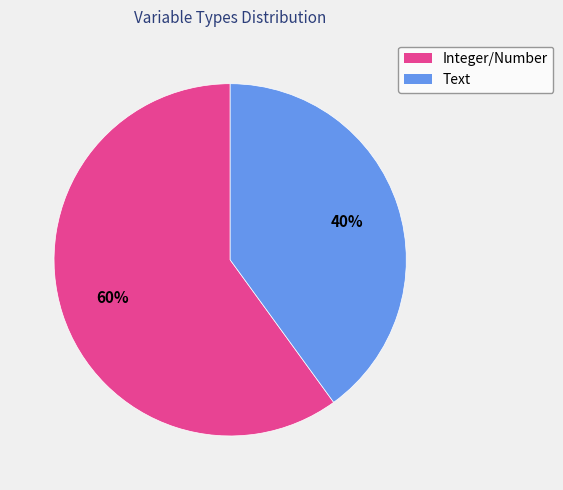

Is there a majority slice in this chart?

Yes